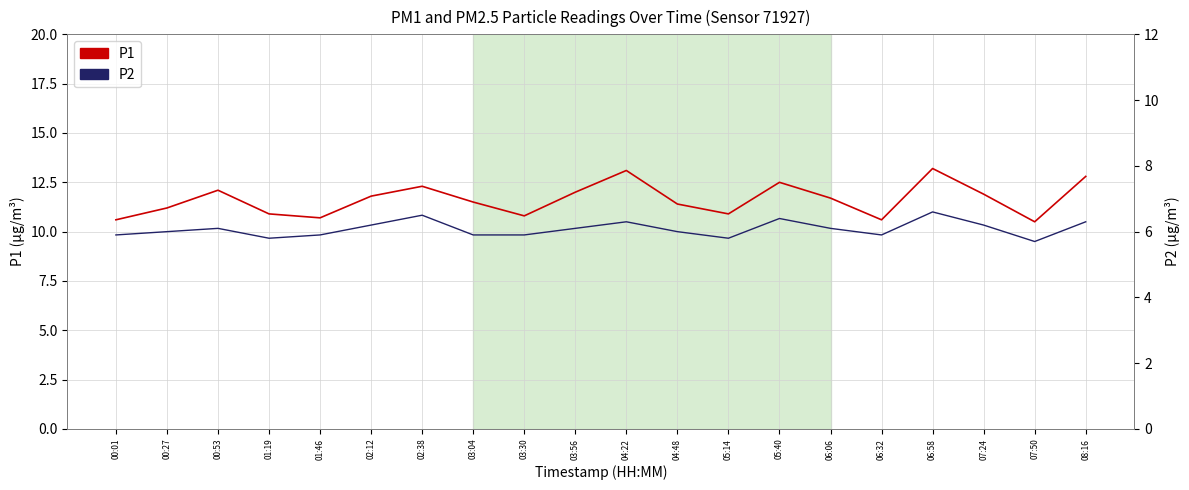

True or false: P2 has a value of 4.0 at 06:32.

False